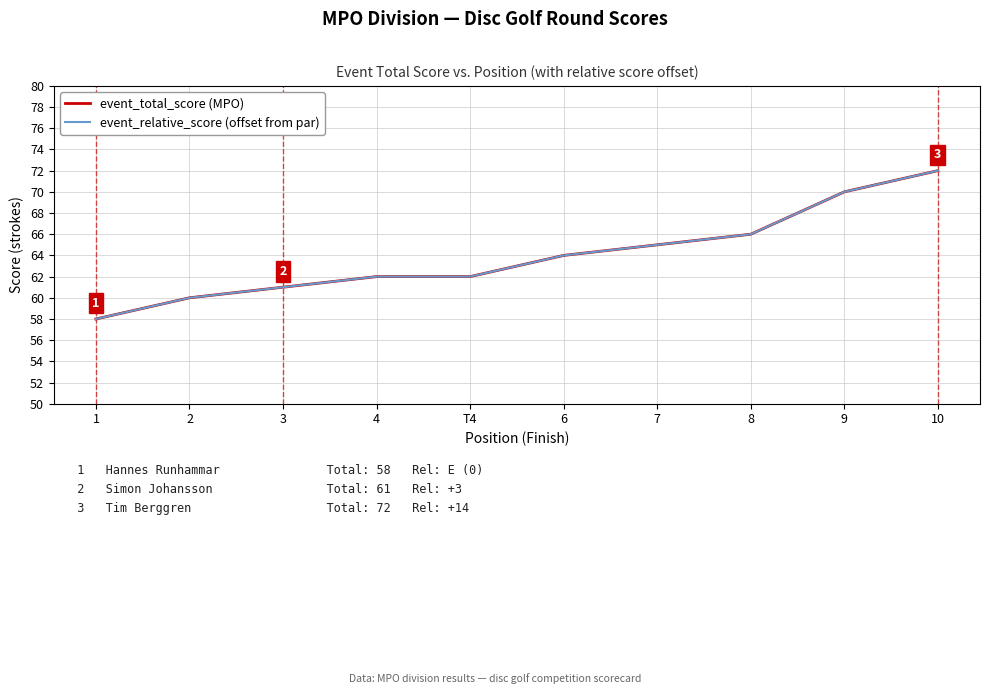

Reading left to right, extract all data points from this chart.

event_total_score (MPO): 1=58	2=60	3=61	4=62	T4=62	6=64	7=65	8=66	9=70	10=72
event_relative_score (offset from par): 1=58	2=60	3=61	4=62	T4=62	6=64	7=65	8=66	9=70	10=72